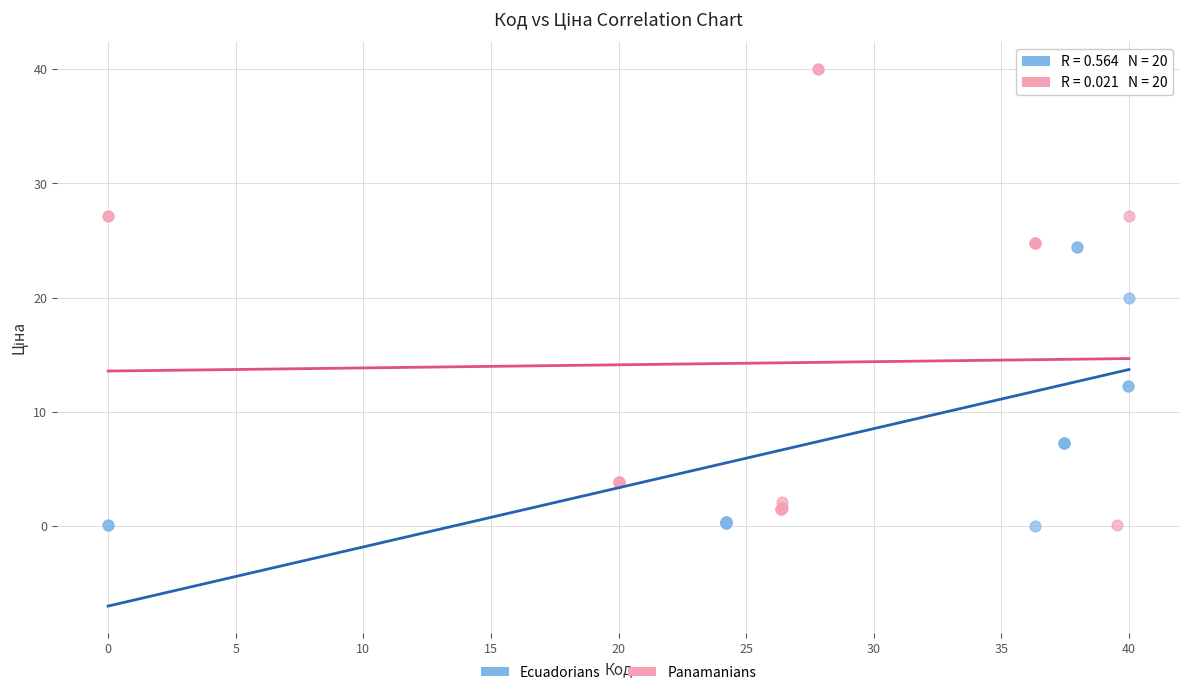

What are all the series names shown in the legend?

Ecuadorians, Panamanians